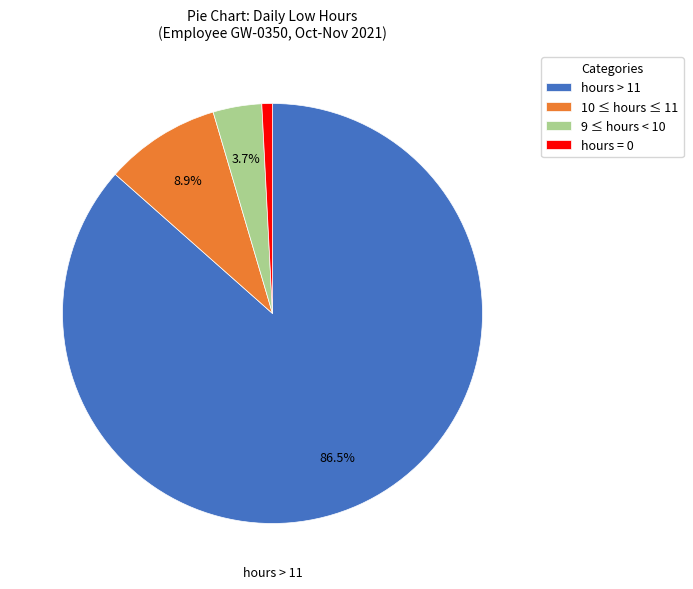

Is there a majority slice in this chart?

Yes